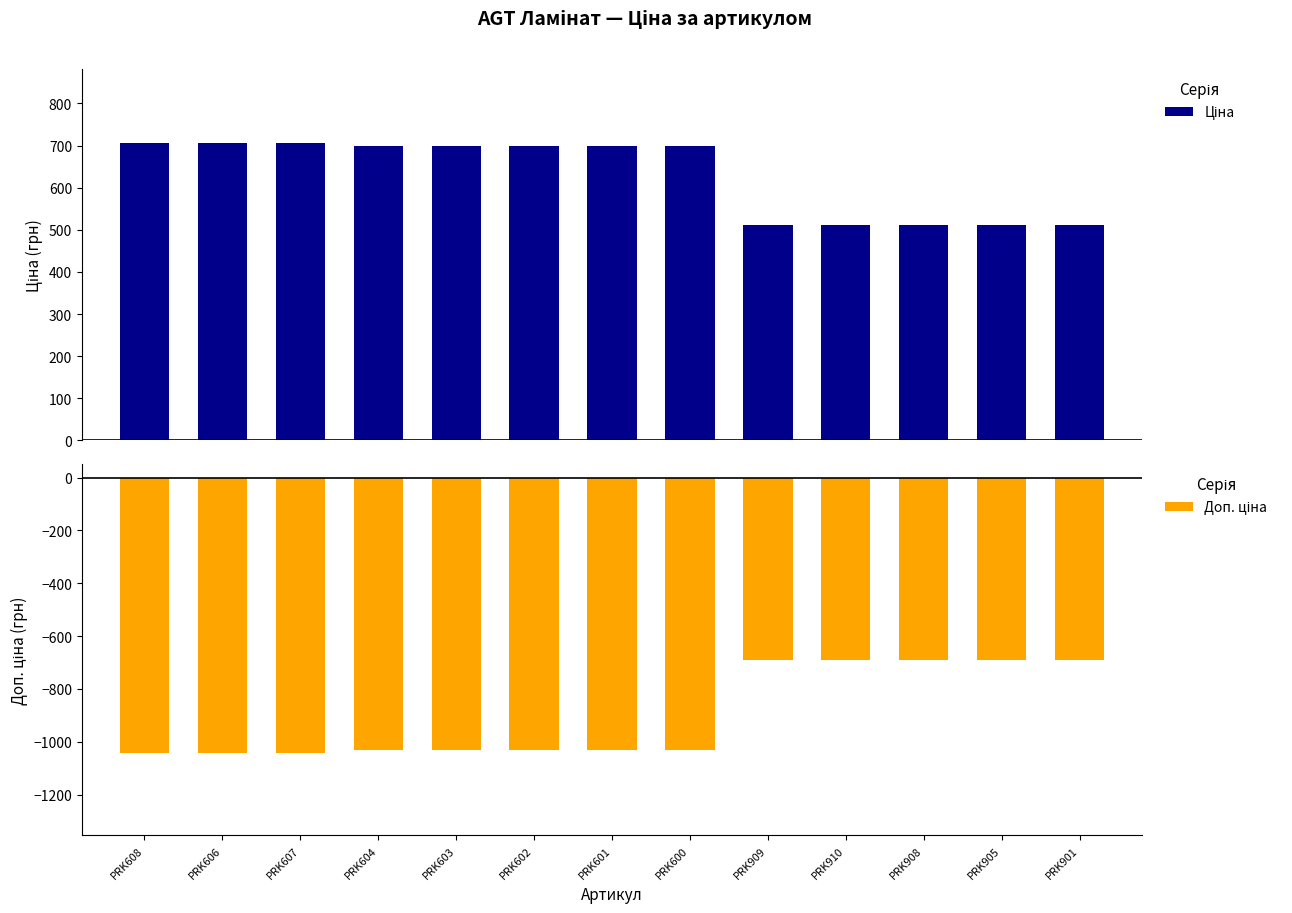

Reading left to right, transcribe all the data shown in this chart.

Ціна: 705.5	705.5	705.5	698.3	698.3	698.3	698.3	698.3	510.6	510.6	510.6	510.6	510.6
Доп. ціна: -1042.0	-1042.0	-1042.0	-1031.4	-1031.4	-1031.4	-1031.4	-1031.4	-692.0	-692.0	-692.0	-692.0	-692.0